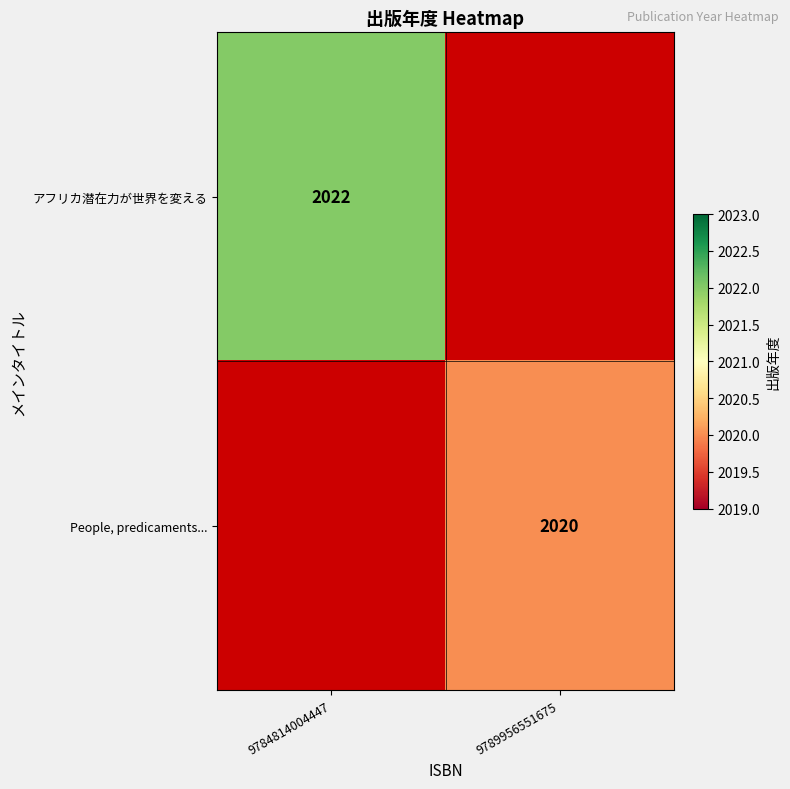

At how many categories does at least one series exceed 2020?

1